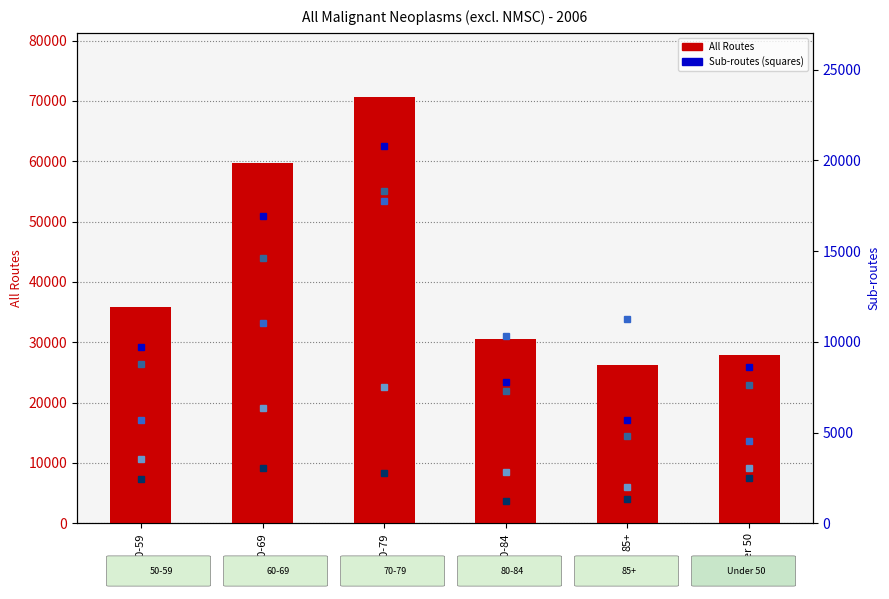

What is the maximum value for TWW?

18319